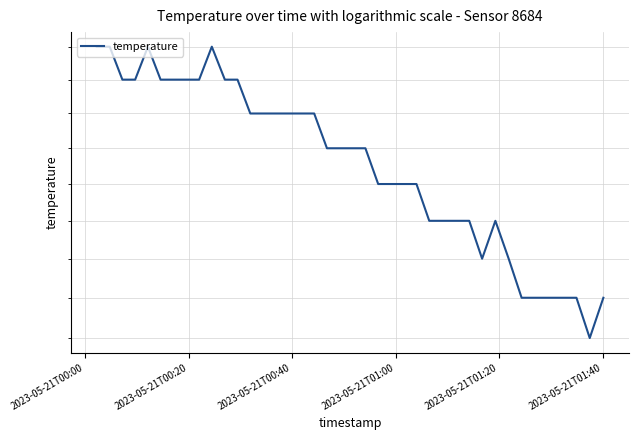

True or false: the data shows 3.9 at 2023-05-21T00:00.

True